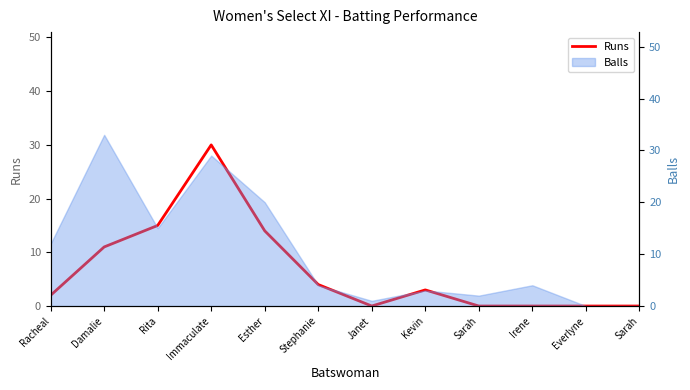

Which category has the lowest value across all series?

Janet